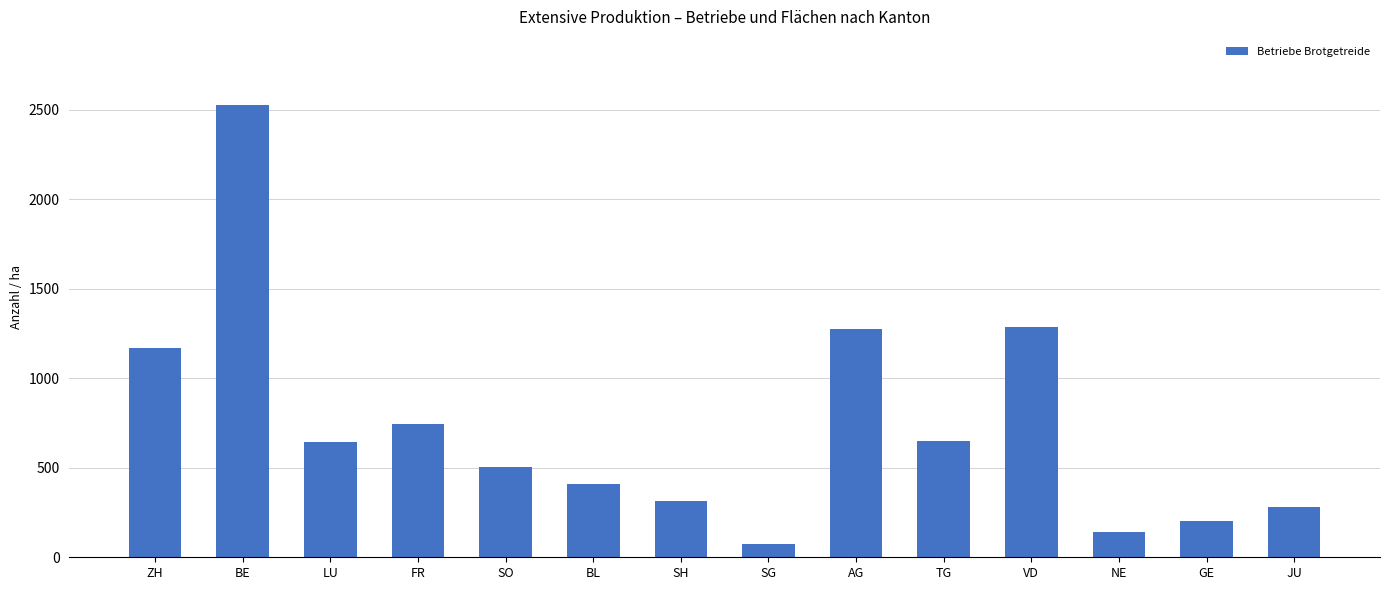

At which label does the data first exceed 642?

ZH